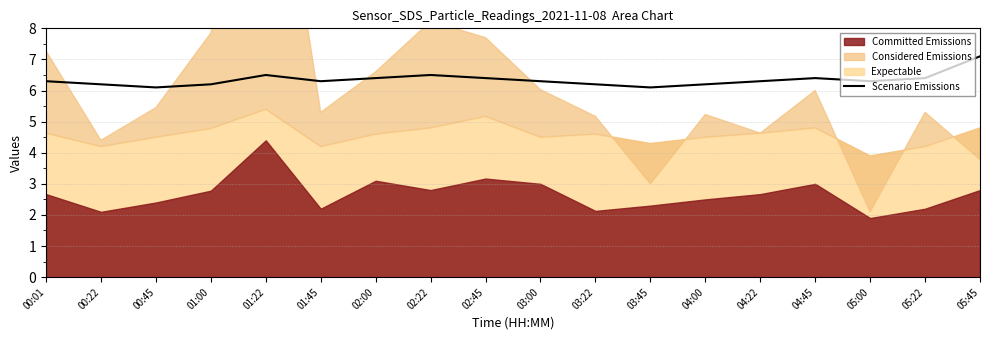

Approximately how many times larger is the value at 01:45 compared to 04:00?

1.0